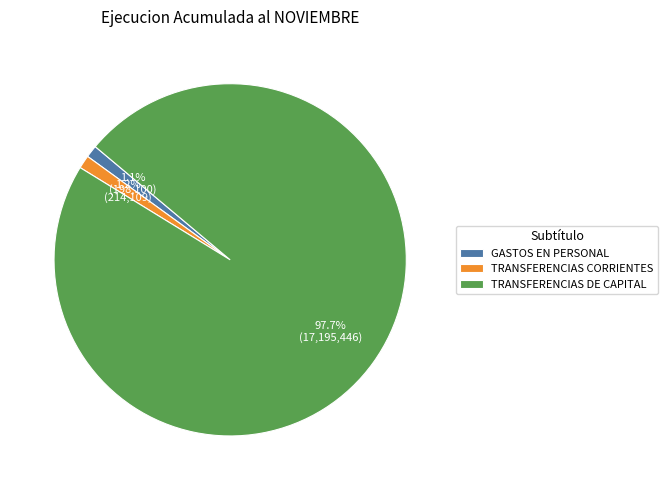

What is the majority slice?

TRANSFERENCIAS DE CAPITAL